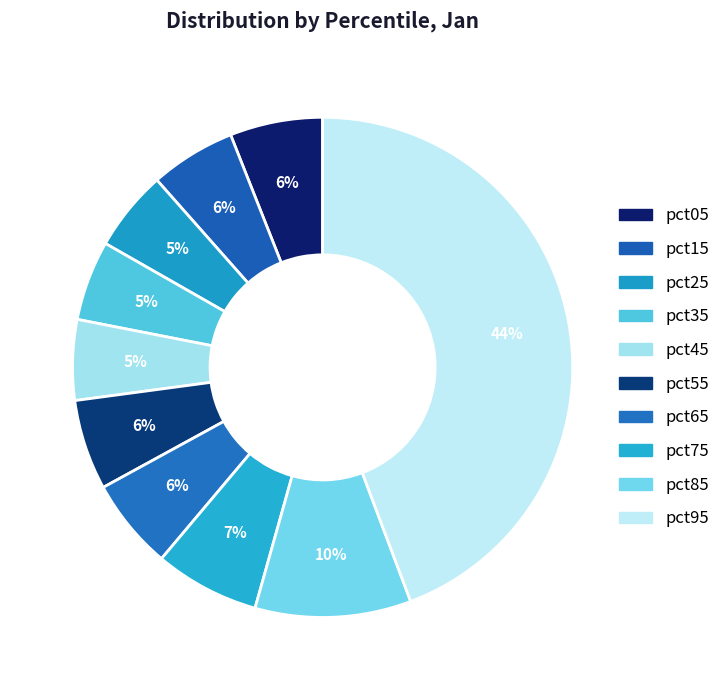

What is the smallest slice in the pie chart?

pct35